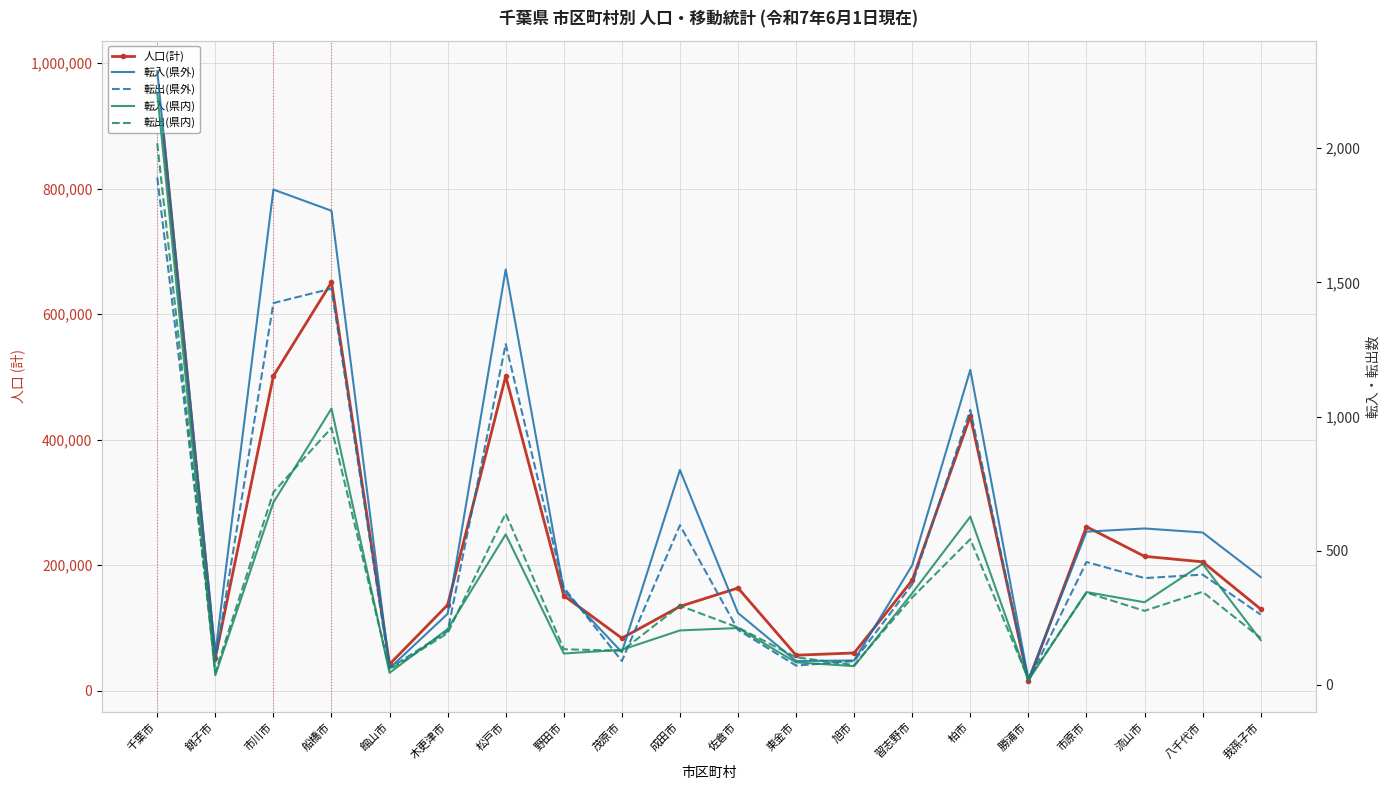

Is this an area chart (filled region under the line)?

No